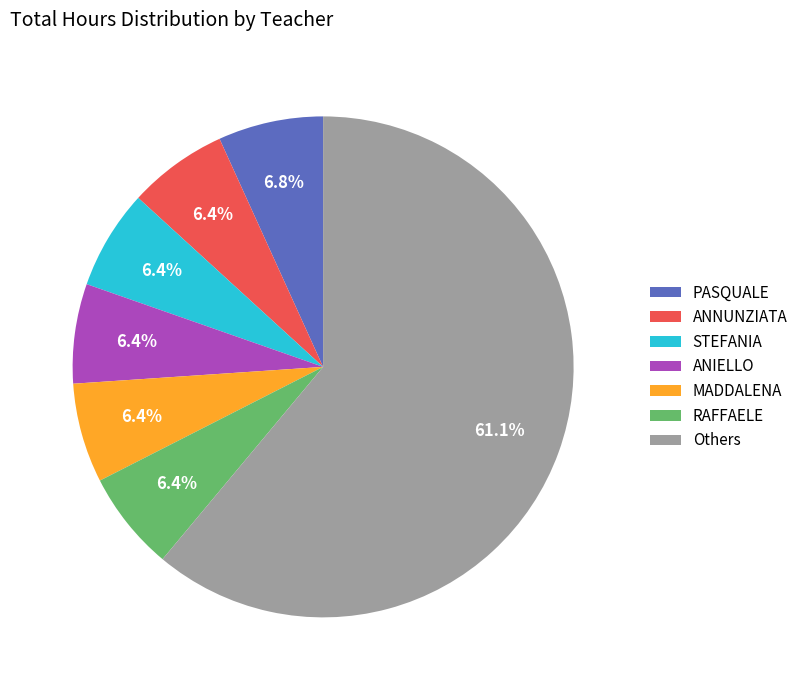

What portion of the pie excludes RAFFAELE?

93.6%